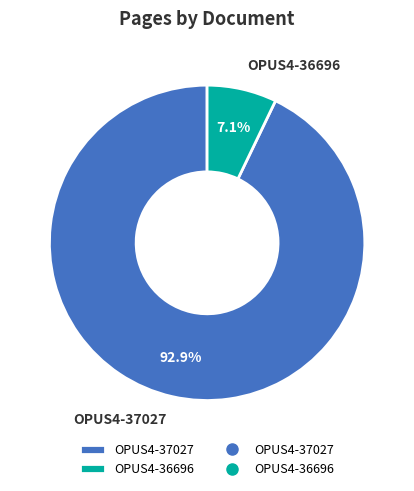

Which has a higher value, OPUS4-37027 or OPUS4-36696?

OPUS4-37027